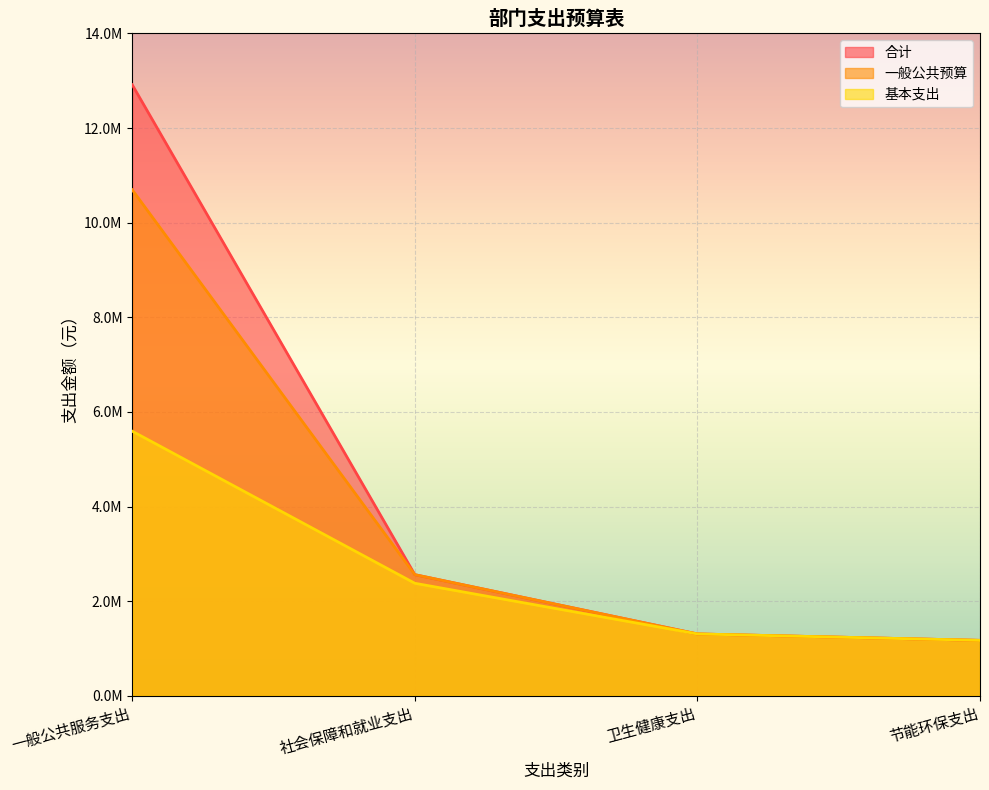

Rank the series by their maximum value, from highest to lowest.

合计, 一般公共预算, 基本支出